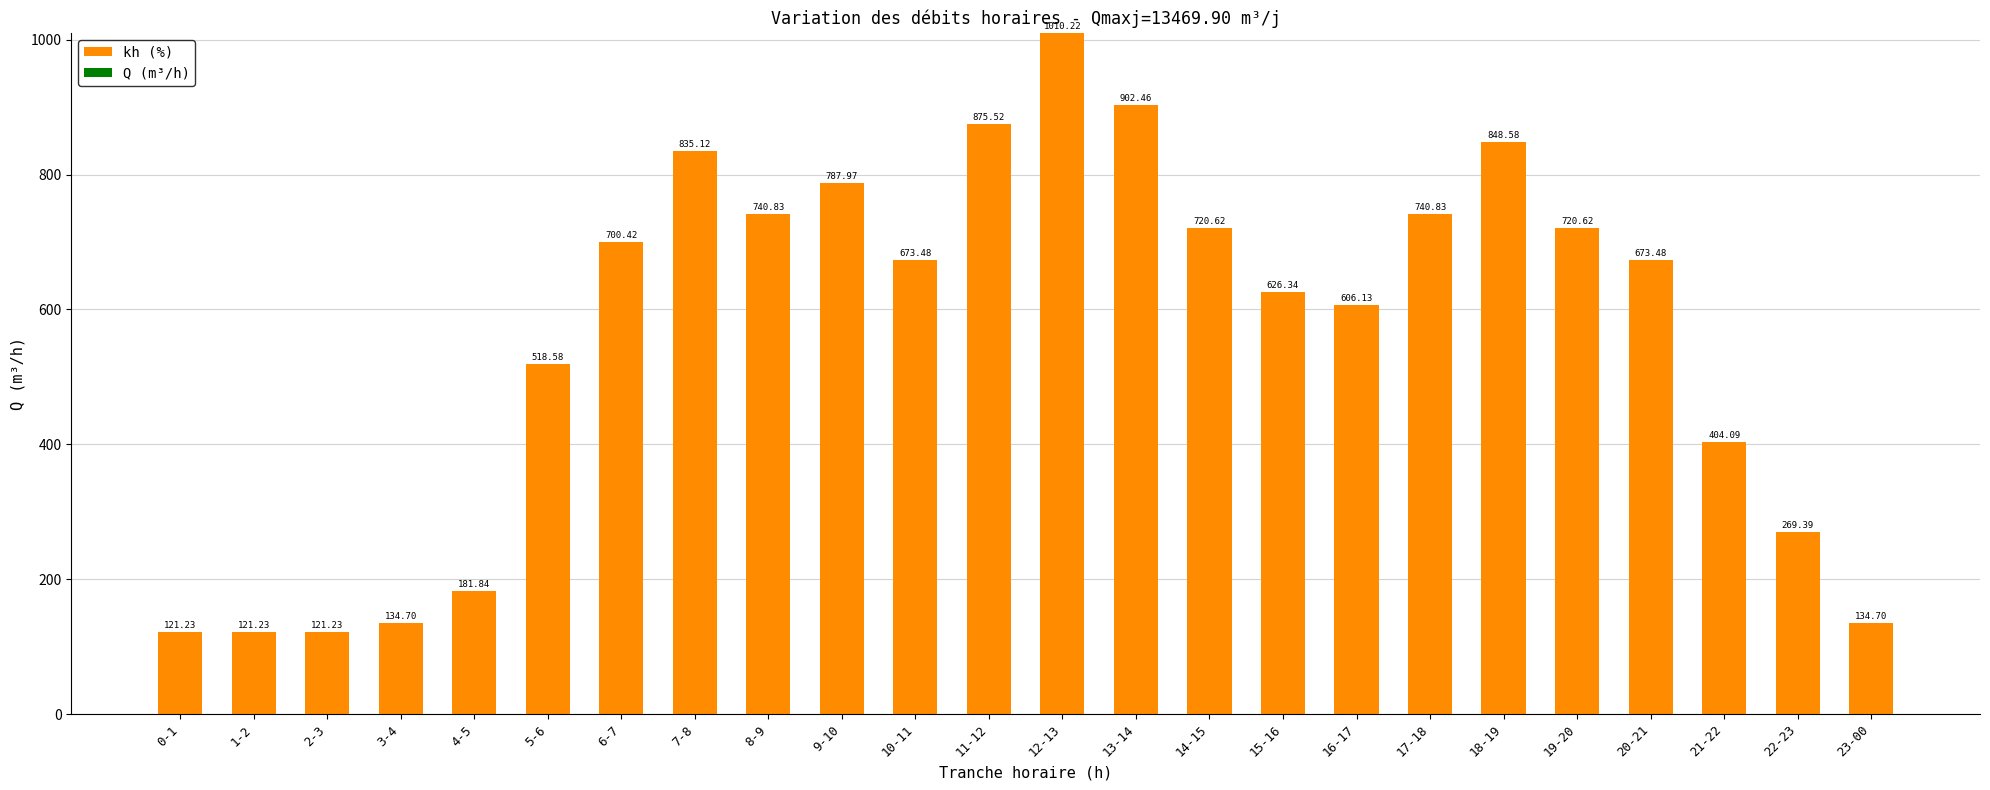

The kh (%) series shows 902.5 at 13-14. True or false?

True